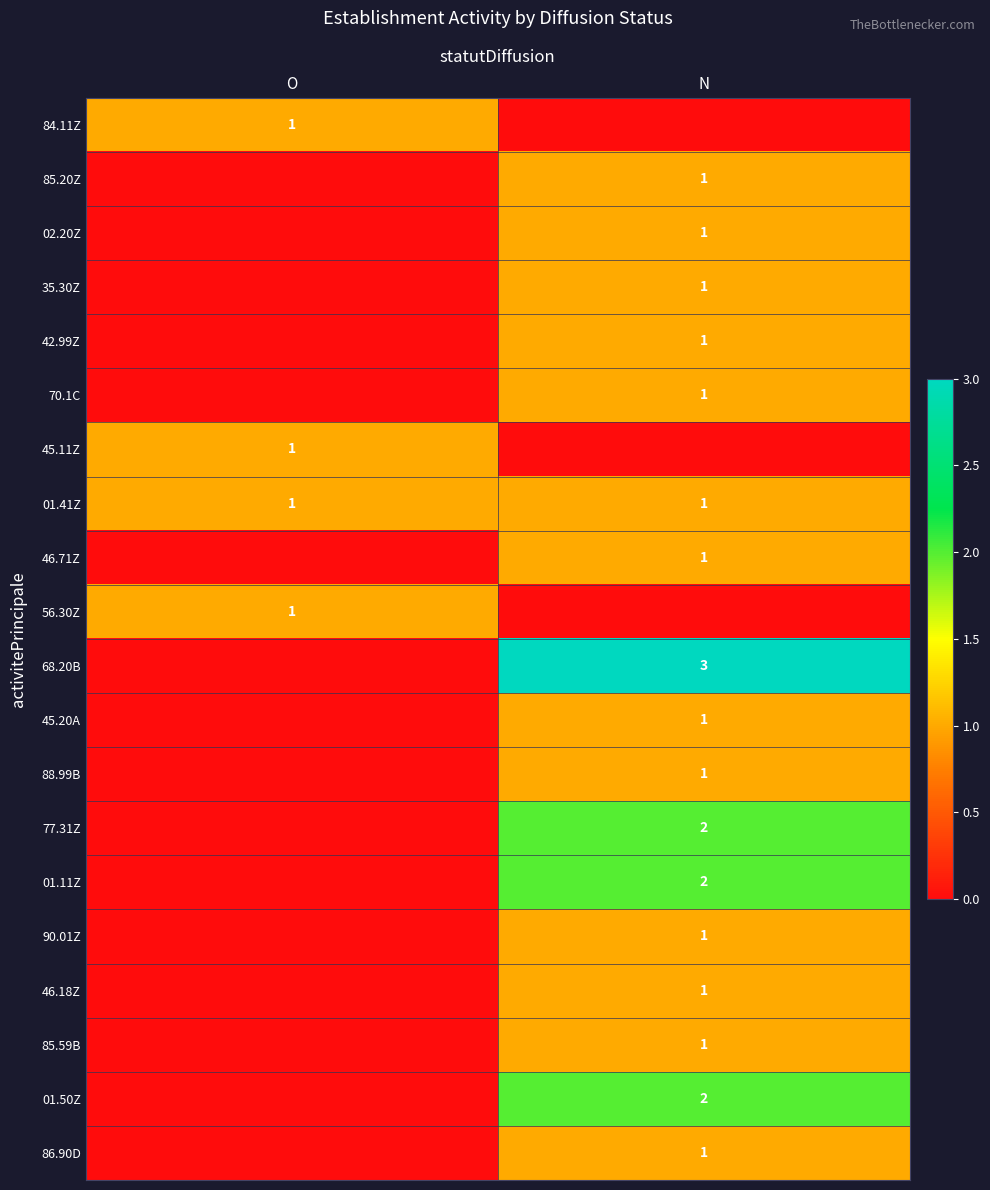

The value of 01.11Z at N is 1. True or false?

False